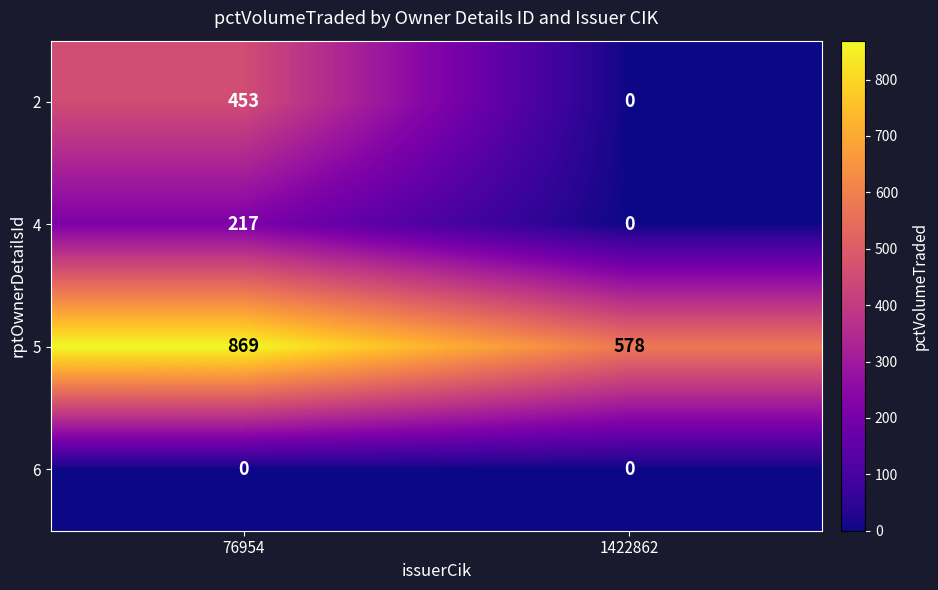

Reading left to right, list all the values displayed in this chart.

2: 76954=453	1422862=0
4: 76954=217	1422862=0
5: 76954=869	1422862=578
6: 76954=0	1422862=0